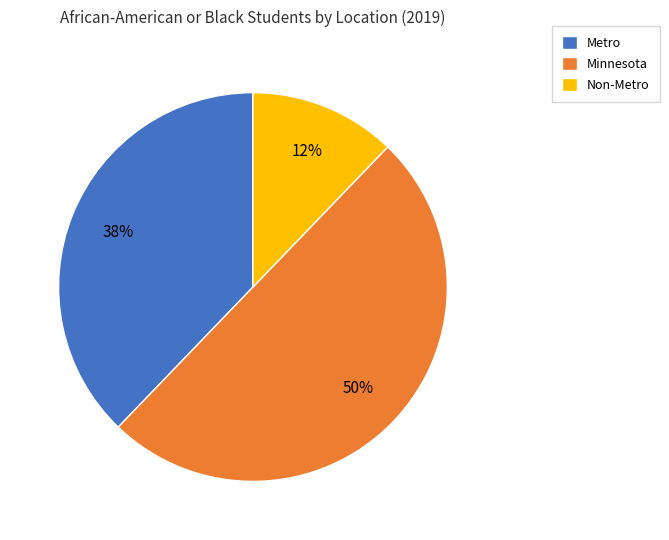

What percentage is the Metro slice, to the nearest percent?

38%